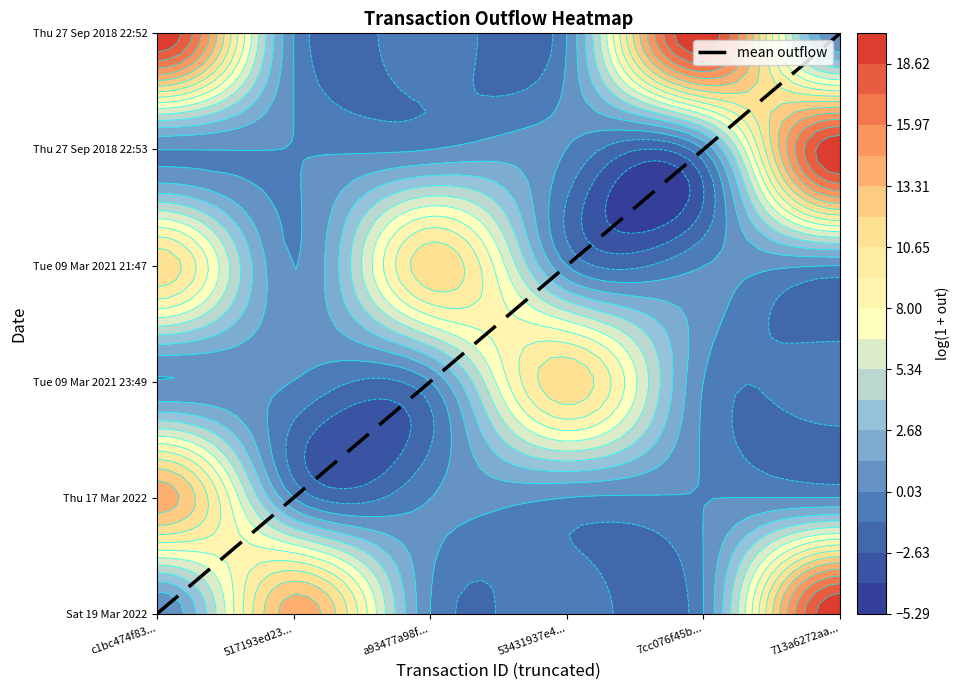

What is the average value?

2